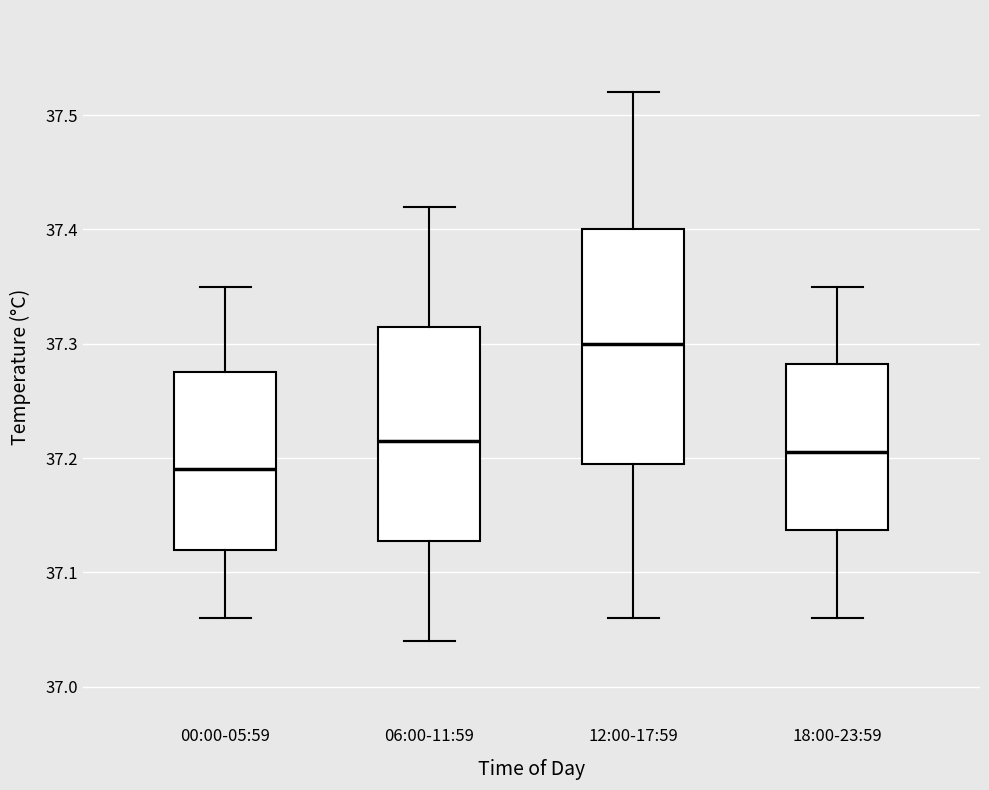

Which box has the lowest median line?

00:00-05:59